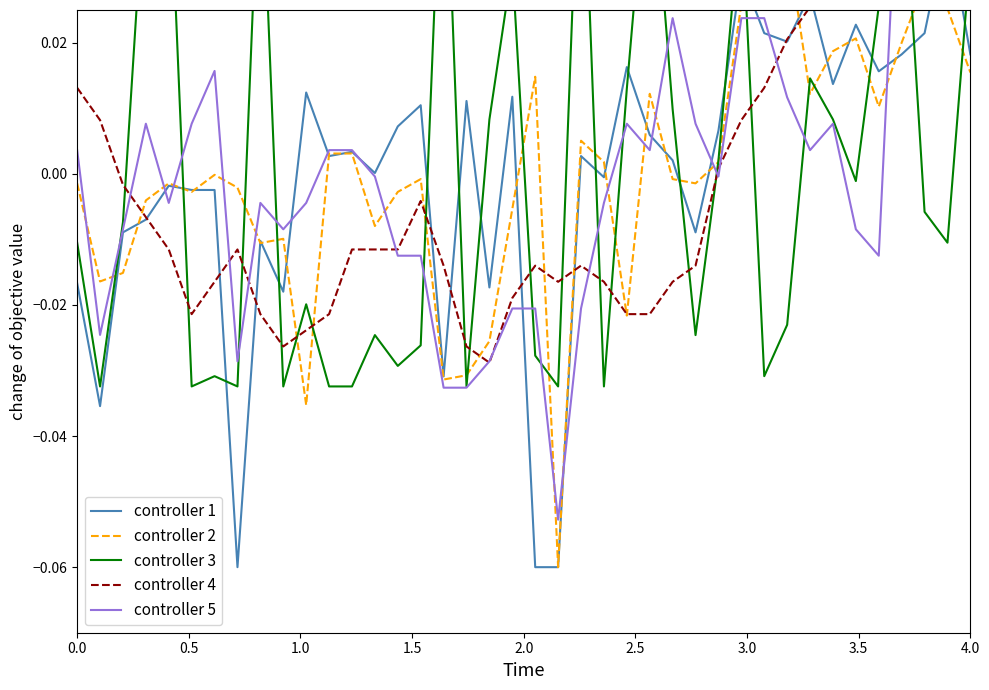

Which series has the largest total across all categories?

controller 4